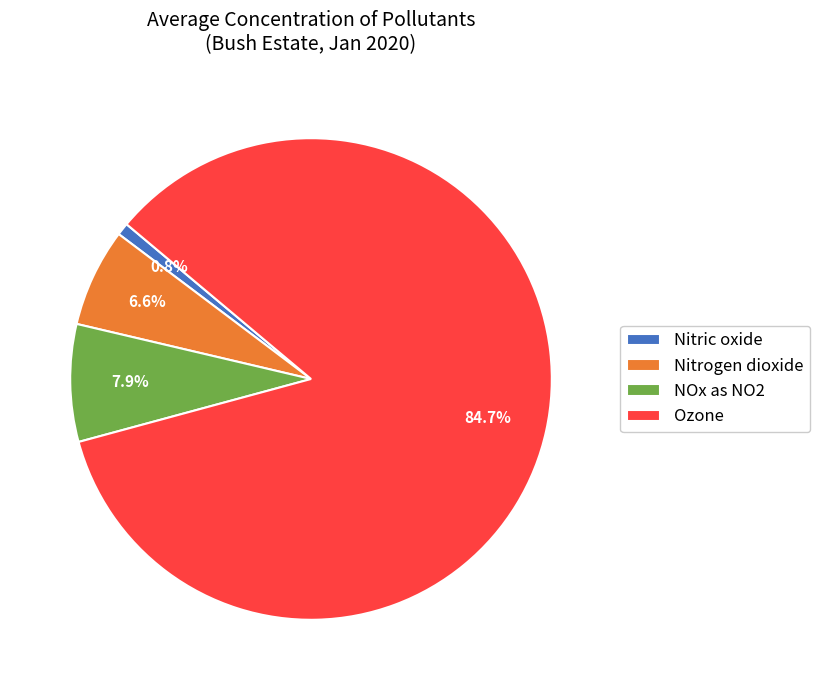

Between Nitrogen dioxide and Nitric oxide, which is larger?

Nitrogen dioxide